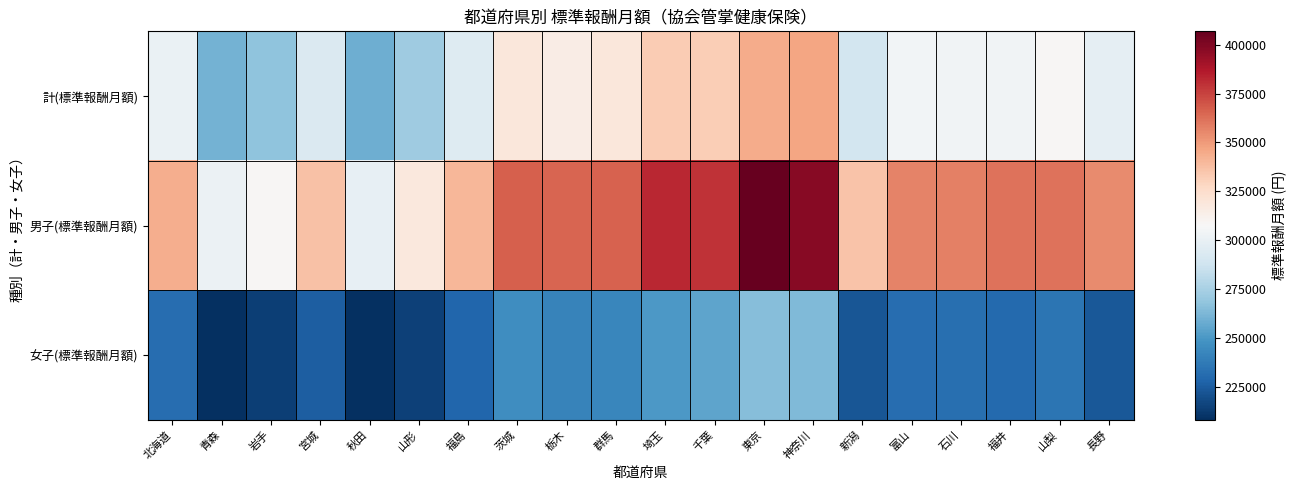

What is the total value across all series at 福島?

863880